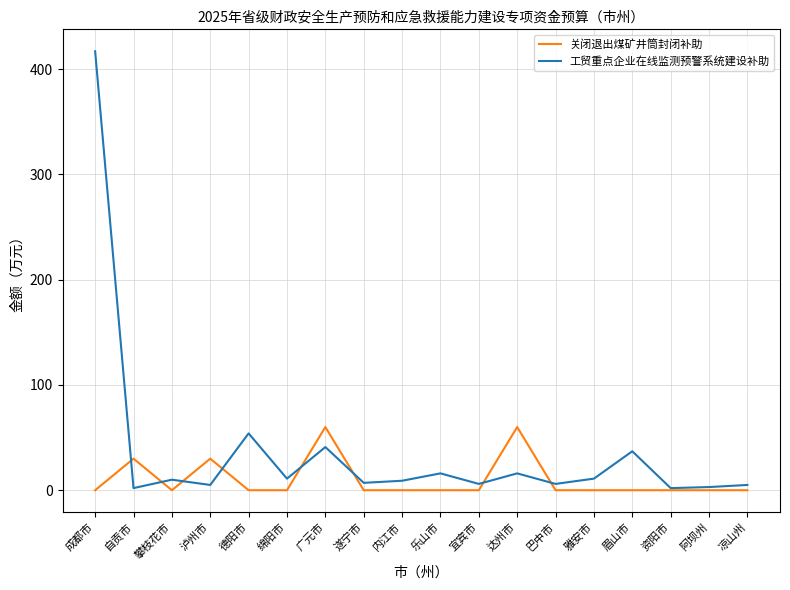

What is the sum of all 关闭退出煤矿井筒封闭补助 values?

180